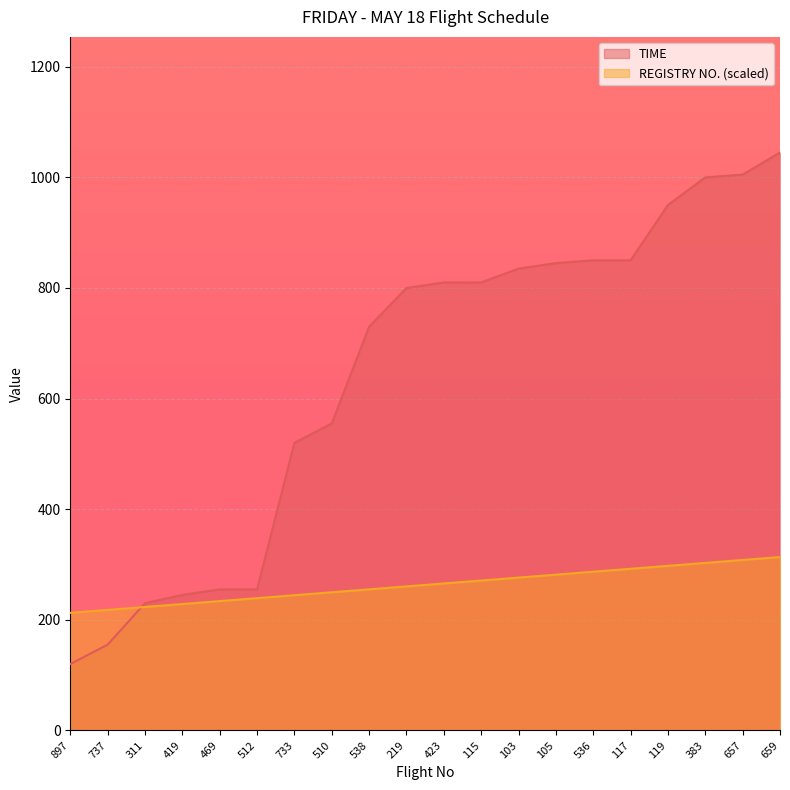

The REGISTRY series shows 152.6 at 419. True or false?

False